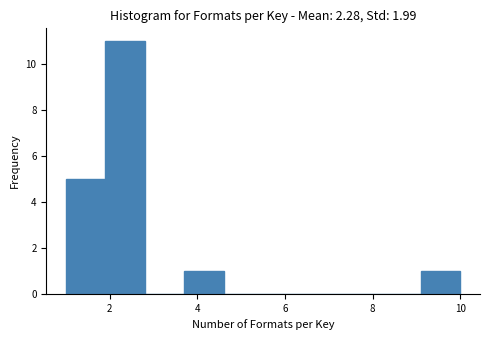

Reading left to right, list every bar in this chart as the range it spans on the x-axis followed by its height. Neither the bar edges nor the heights are printed on the chart, so give them approximately, as read against the axes.

1.0 to 1.9: 5
1.9 to 2.8: 11
2.8 to 3.7: 0
3.7 to 4.6: 1
4.6 to 5.5: 0
5.5 to 6.4: 0
6.4 to 7.3: 0
7.3 to 8.2: 0
8.2 to 9.1: 0
9.1 to 10.0: 1